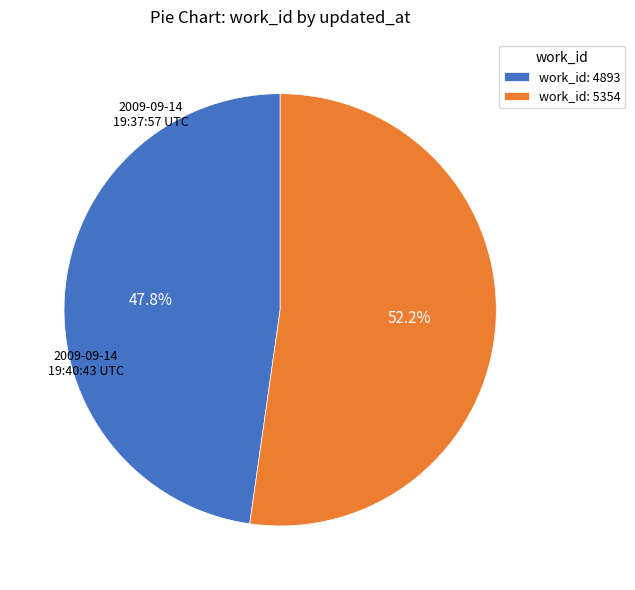

What percentage do work_id: 4893 and work_id: 5354 together represent?

100.0%